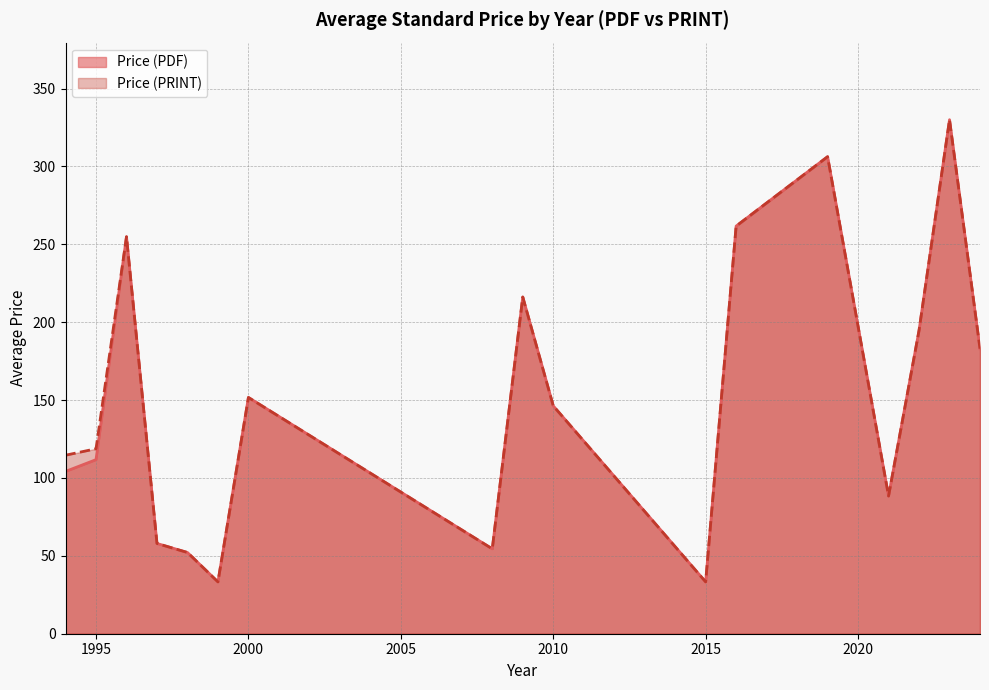

In Price (PRINT), how many points are higher than both neighbors (excluding endpoints)?

5